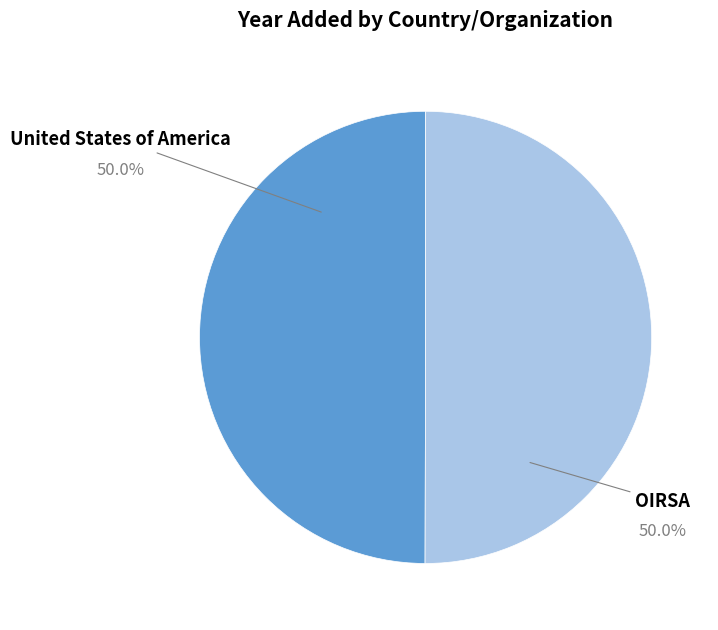

How many segments does this pie chart have?

2